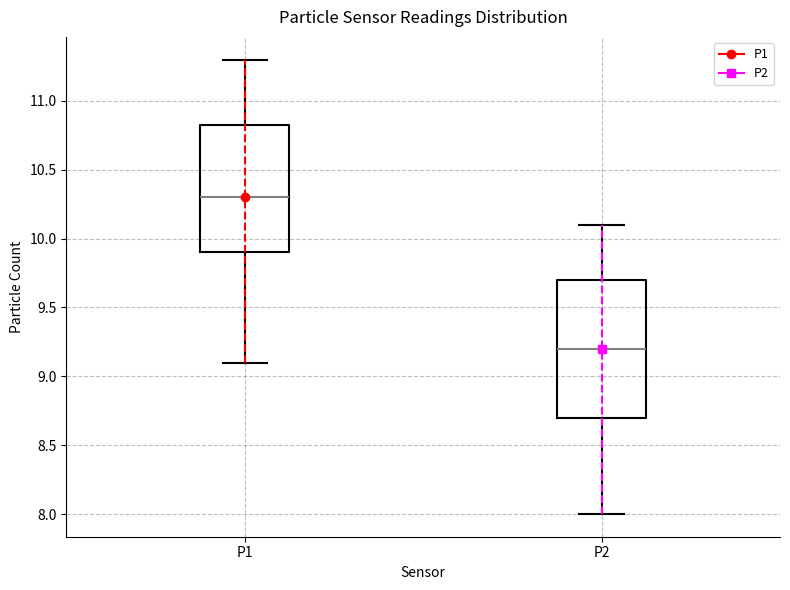

Reading left to right, read every box against the y-axis: the position of its median line, the range the box covers, and the ends of its whiskers. The values are not printed on the chart, so give them approximately, as read against the axis.

P1: median 10.30, box 9.90 to 10.85, whiskers 9.10 to 11.30
P2: median 9.20, box 8.70 to 9.70, whiskers 8.00 to 10.10